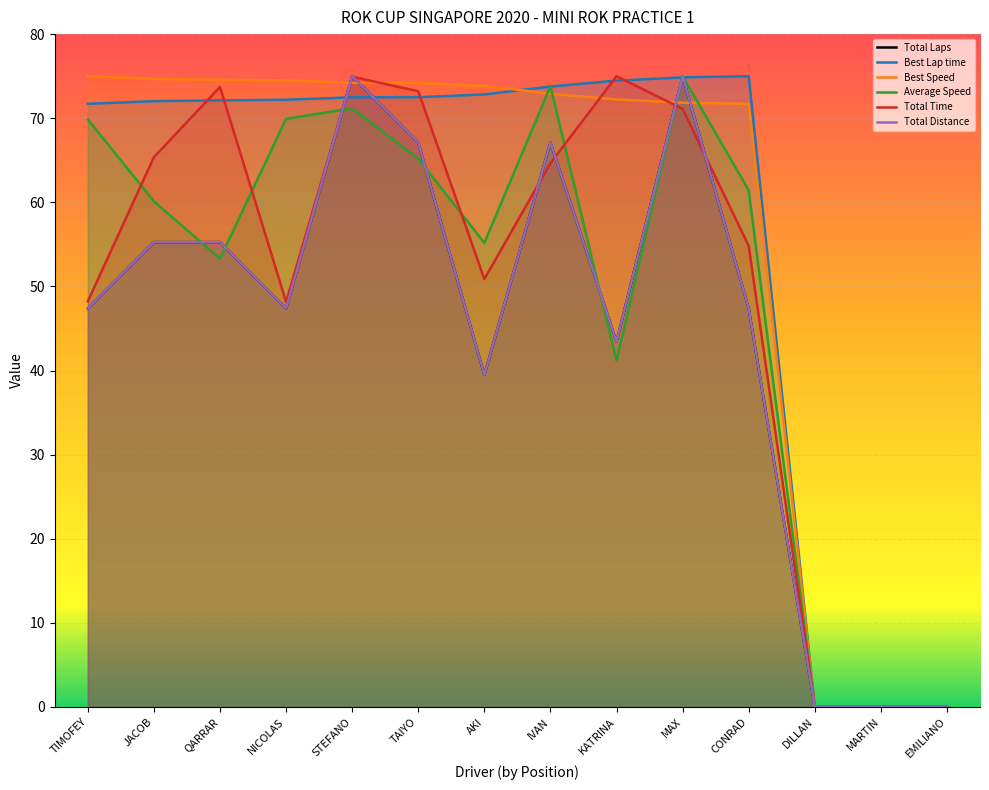

The value of Best Speed at CONRAD is 93.8. True or false?

False